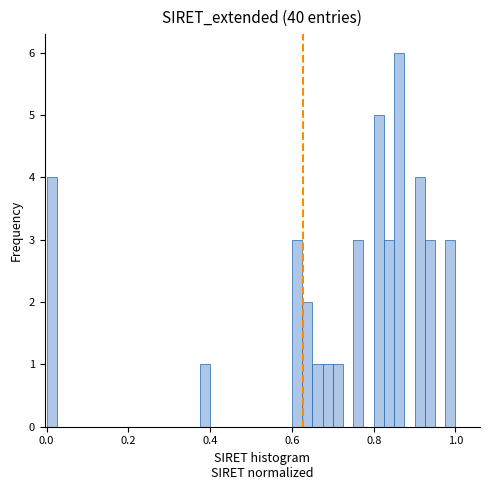

Read against the x-axis, roughly where is the centre of the tallest bar?

0.86